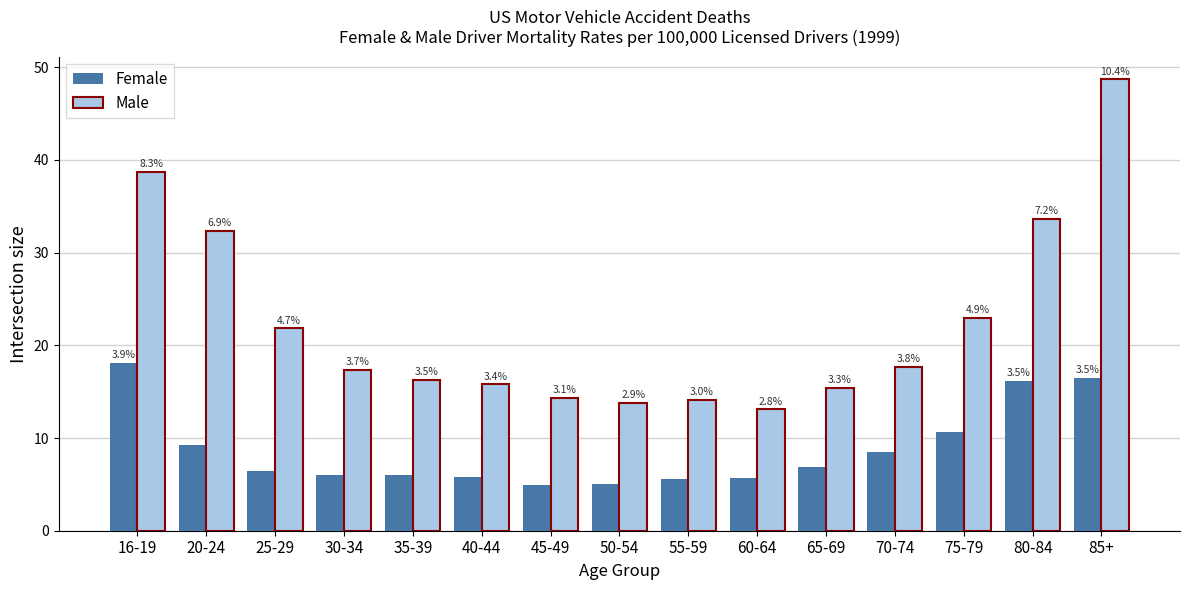

Does the chart contain any negative values?

No